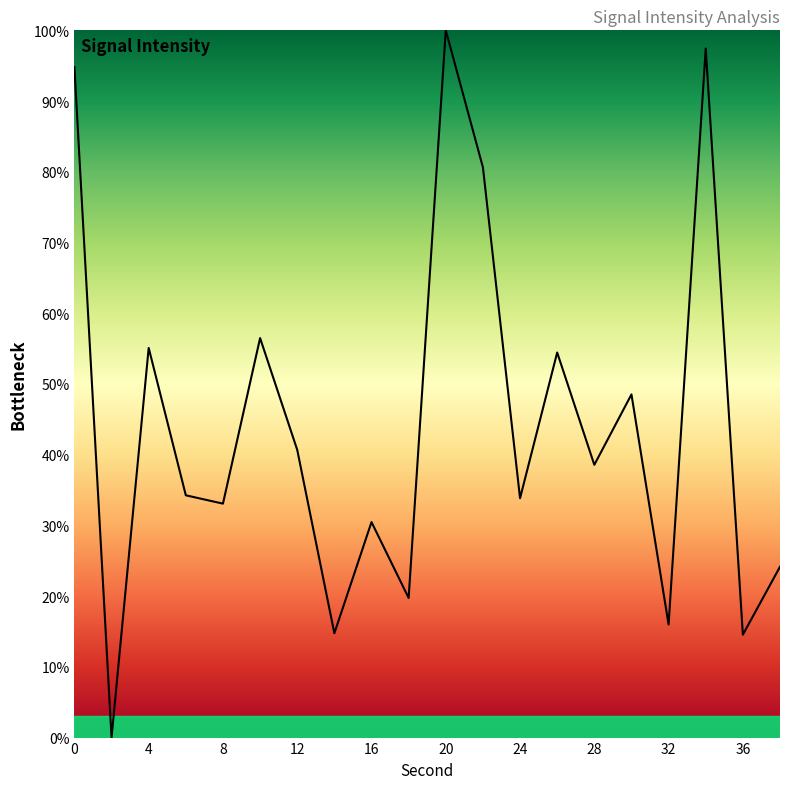

What is the difference between the maximum and minimum values?

100.0